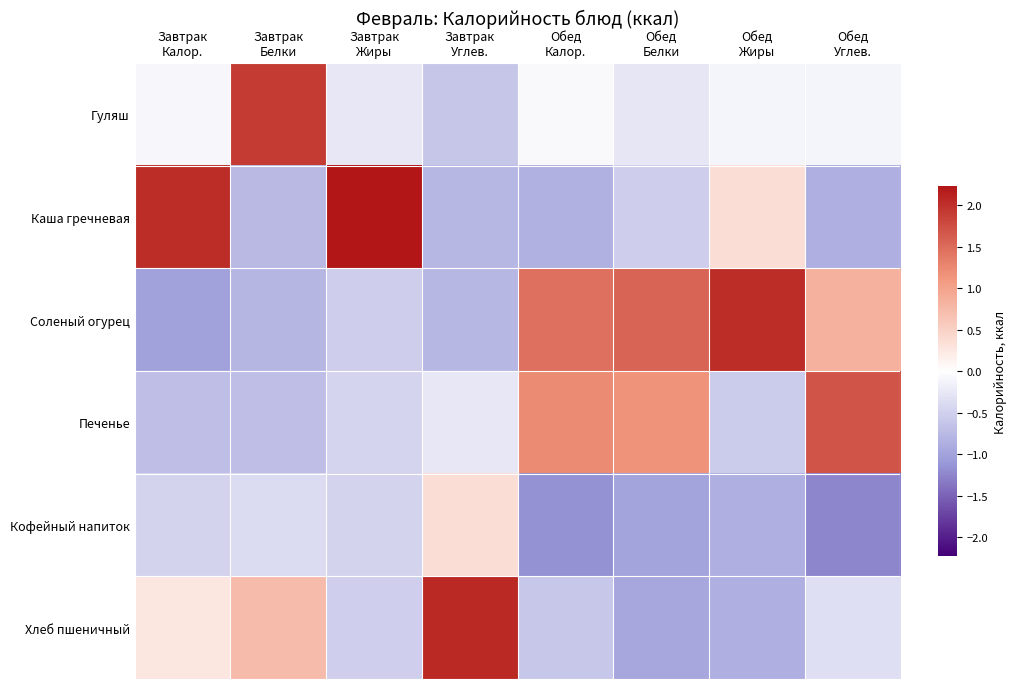

At which category does the chart reach its minimum across all series?

Обед
Углев.